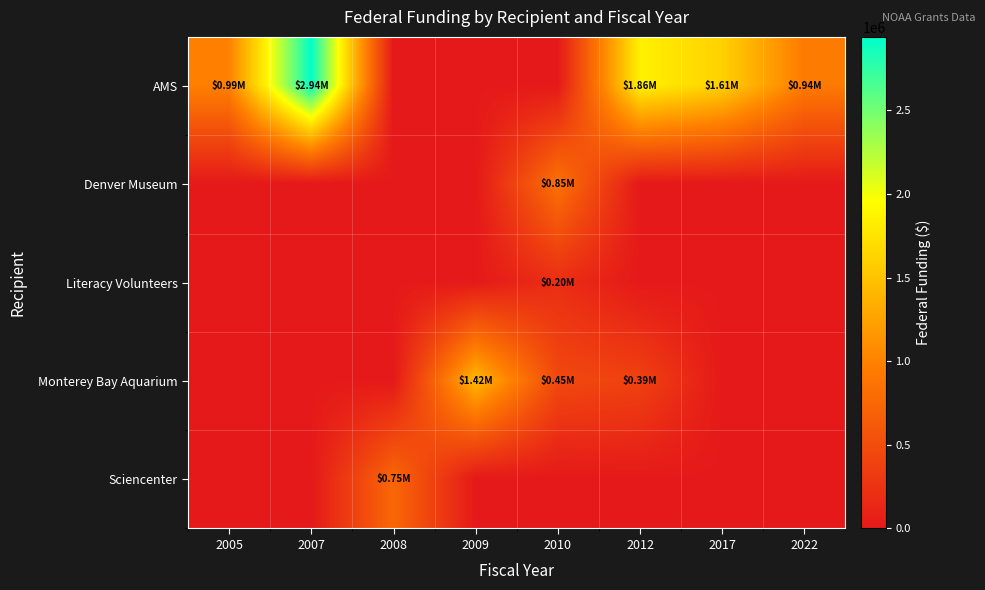

Which series changed the most between 2009 and 2022?

Monterey Bay Aquarium